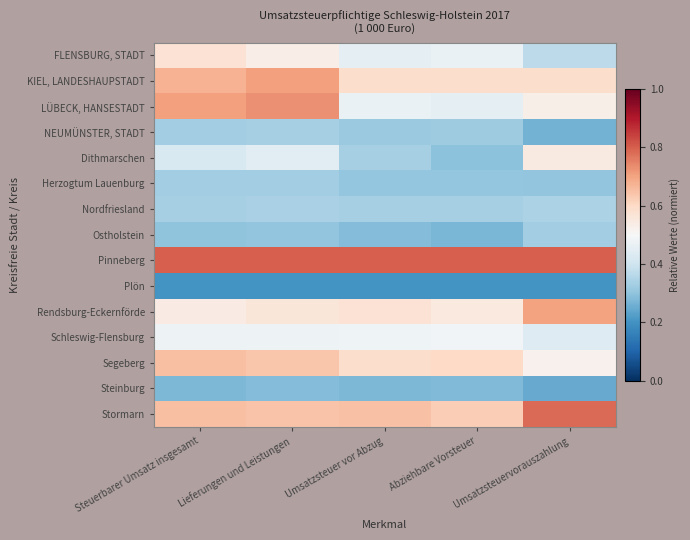

Reading left to right, what are all the values shown in this chart?

FLENSBURG, STADT: Steuerbarer Umsatz insgesamt=0.6	Lieferungen und Leistungen=0.5	Umsatzsteuer vor Abzug=0.5	Abziehbare Vorsteuer=0.5	Umsatzsteuervorauszahlung=0.4
KIEL, LANDESHAUPSTADT: Steuerbarer Umsatz insgesamt=0.7	Lieferungen und Leistungen=0.7	Umsatzsteuer vor Abzug=0.6	Abziehbare Vorsteuer=0.6	Umsatzsteuervorauszahlung=0.6
LÜBECK, HANSESTADT: Steuerbarer Umsatz insgesamt=0.7	Lieferungen und Leistungen=0.7	Umsatzsteuer vor Abzug=0.5	Abziehbare Vorsteuer=0.5	Umsatzsteuervorauszahlung=0.5
NEUMÜNSTER, STADT: Steuerbarer Umsatz insgesamt=0.3	Lieferungen und Leistungen=0.3	Umsatzsteuer vor Abzug=0.3	Abziehbare Vorsteuer=0.3	Umsatzsteuervorauszahlung=0.3
Dithmarschen: Steuerbarer Umsatz insgesamt=0.4	Lieferungen und Leistungen=0.4	Umsatzsteuer vor Abzug=0.3	Abziehbare Vorsteuer=0.3	Umsatzsteuervorauszahlung=0.5
Herzogtum Lauenburg: Steuerbarer Umsatz insgesamt=0.3	Lieferungen und Leistungen=0.3	Umsatzsteuer vor Abzug=0.3	Abziehbare Vorsteuer=0.3	Umsatzsteuervorauszahlung=0.3
Nordfriesland: Steuerbarer Umsatz insgesamt=0.3	Lieferungen und Leistungen=0.3	Umsatzsteuer vor Abzug=0.3	Abziehbare Vorsteuer=0.3	Umsatzsteuervorauszahlung=0.3
Ostholstein: Steuerbarer Umsatz insgesamt=0.3	Lieferungen und Leistungen=0.3	Umsatzsteuer vor Abzug=0.3	Abziehbare Vorsteuer=0.3	Umsatzsteuervorauszahlung=0.3
Pinneberg: Steuerbarer Umsatz insgesamt=0.8	Lieferungen und Leistungen=0.8	Umsatzsteuer vor Abzug=0.8	Abziehbare Vorsteuer=0.8	Umsatzsteuervorauszahlung=0.8
Plön: Steuerbarer Umsatz insgesamt=0.2	Lieferungen und Leistungen=0.2	Umsatzsteuer vor Abzug=0.2	Abziehbare Vorsteuer=0.2	Umsatzsteuervorauszahlung=0.2
Rendsburg-Eckernförde: Steuerbarer Umsatz insgesamt=0.5	Lieferungen und Leistungen=0.6	Umsatzsteuer vor Abzug=0.6	Abziehbare Vorsteuer=0.5	Umsatzsteuervorauszahlung=0.7
Schleswig-Flensburg: Steuerbarer Umsatz insgesamt=0.5	Lieferungen und Leistungen=0.5	Umsatzsteuer vor Abzug=0.5	Abziehbare Vorsteuer=0.5	Umsatzsteuervorauszahlung=0.4
Segeberg: Steuerbarer Umsatz insgesamt=0.7	Lieferungen und Leistungen=0.6	Umsatzsteuer vor Abzug=0.6	Abziehbare Vorsteuer=0.6	Umsatzsteuervorauszahlung=0.5
Steinburg: Steuerbarer Umsatz insgesamt=0.3	Lieferungen und Leistungen=0.3	Umsatzsteuer vor Abzug=0.3	Abziehbare Vorsteuer=0.3	Umsatzsteuervorauszahlung=0.2
Stormarn: Steuerbarer Umsatz insgesamt=0.7	Lieferungen und Leistungen=0.6	Umsatzsteuer vor Abzug=0.6	Abziehbare Vorsteuer=0.6	Umsatzsteuervorauszahlung=0.8